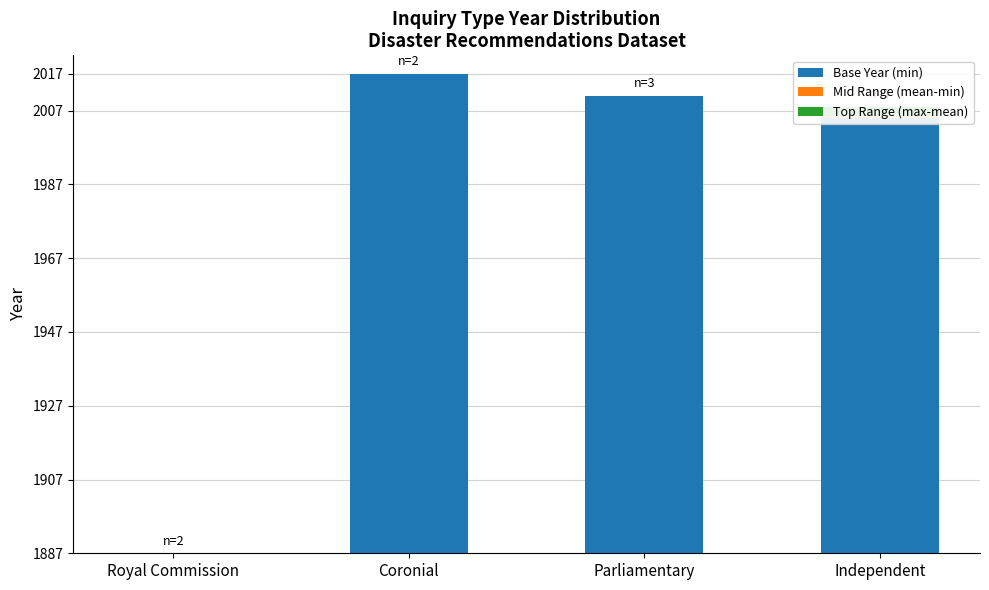

What is the sum of all Base Year (min) values?

372.0